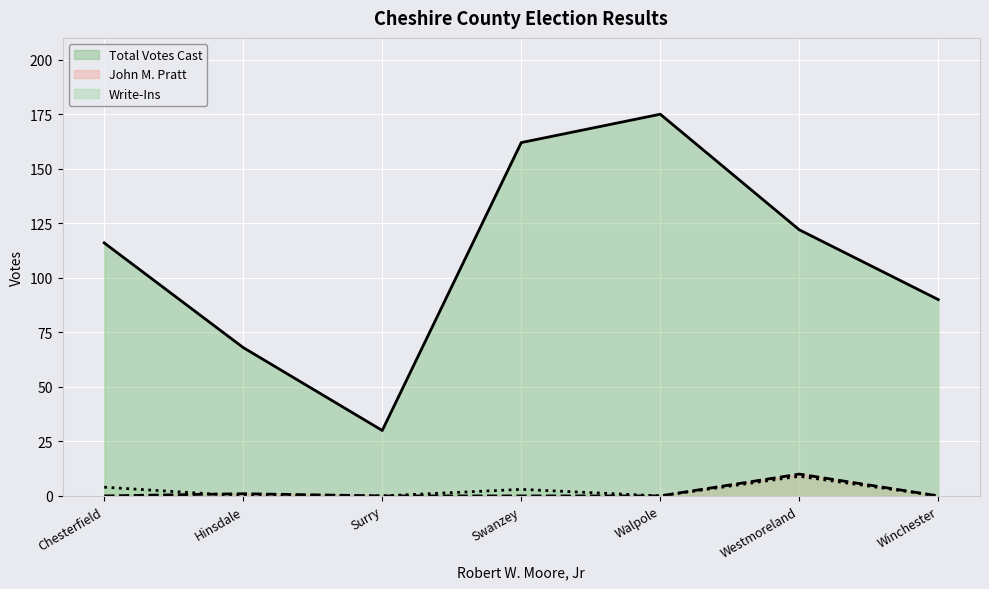

Does the chart display data point markers on the line(s)?

No